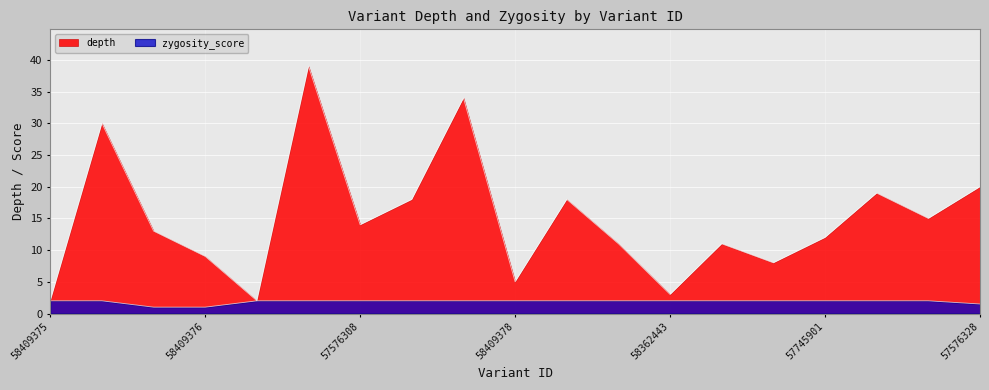

What are all the series names shown in the legend?

depth, zygosity_score